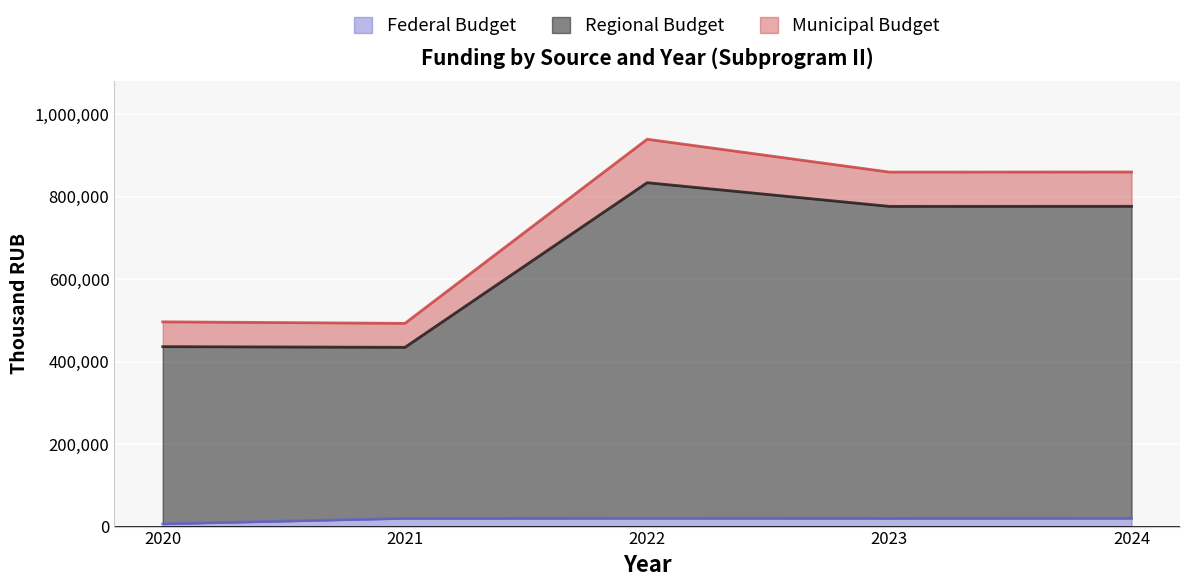

In Federal Budget, how many points are higher than both neighbors (excluding endpoints)?

1